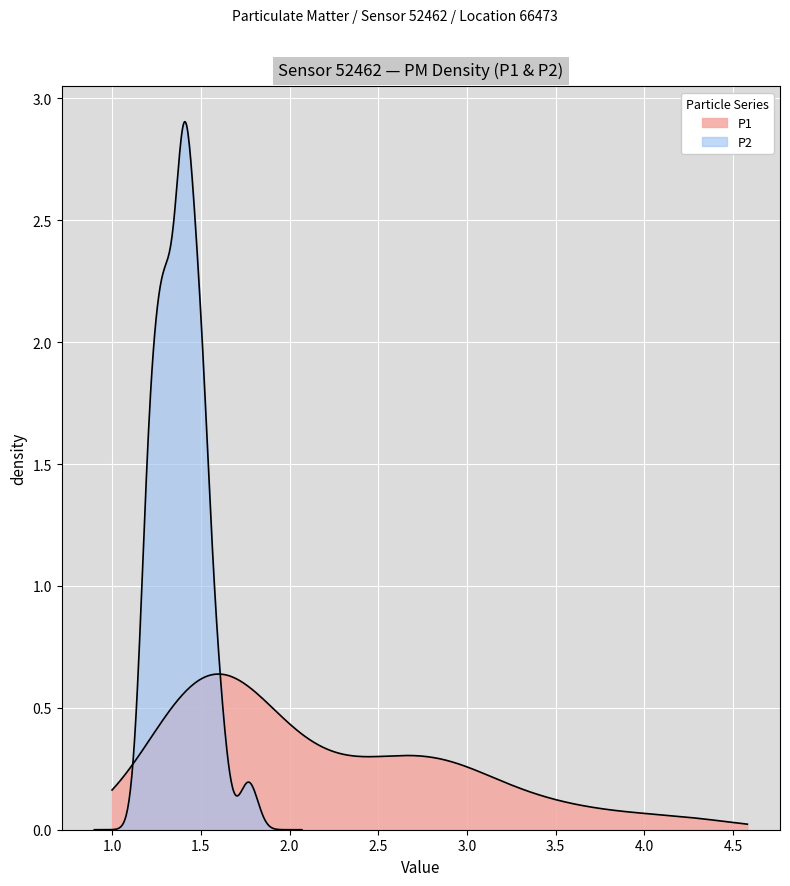

Reading left to right, what are all the values shown in this chart?

P1: 1.8	2.4	3.5	1.5	1.5	2.9	1.6	3.0	2.5	1.3	2.1	2.2	1.8	2.6	2.7	3.9	1.4	1.8	2.9	1.4	3.4	1.4	1.7	1.7	1.5	1.4	2.9	1.7	2.0	2.1	1.4	4.3	1.5	1.6	2.8	1.5	1.8	1.4	2.6	3.1
P2: 1.4	1.3	1.2	1.4	1.4	1.4	1.2	1.4	1.5	1.2	1.5	1.5	1.2	1.4	1.3	1.3	1.3	1.5	1.4	1.2	1.8	1.3	1.6	1.4	1.2	1.3	1.5	1.4	1.5	1.5	1.3	1.6	1.4	1.2	1.4	1.4	1.6	1.3	1.4	1.4